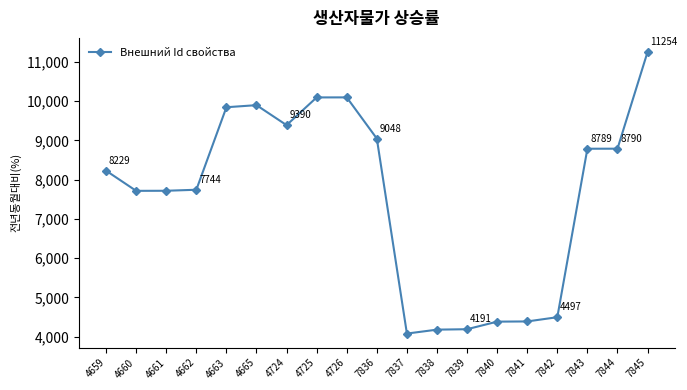

What is the ratio of the value at 4726 to the value at 7844?

1.1